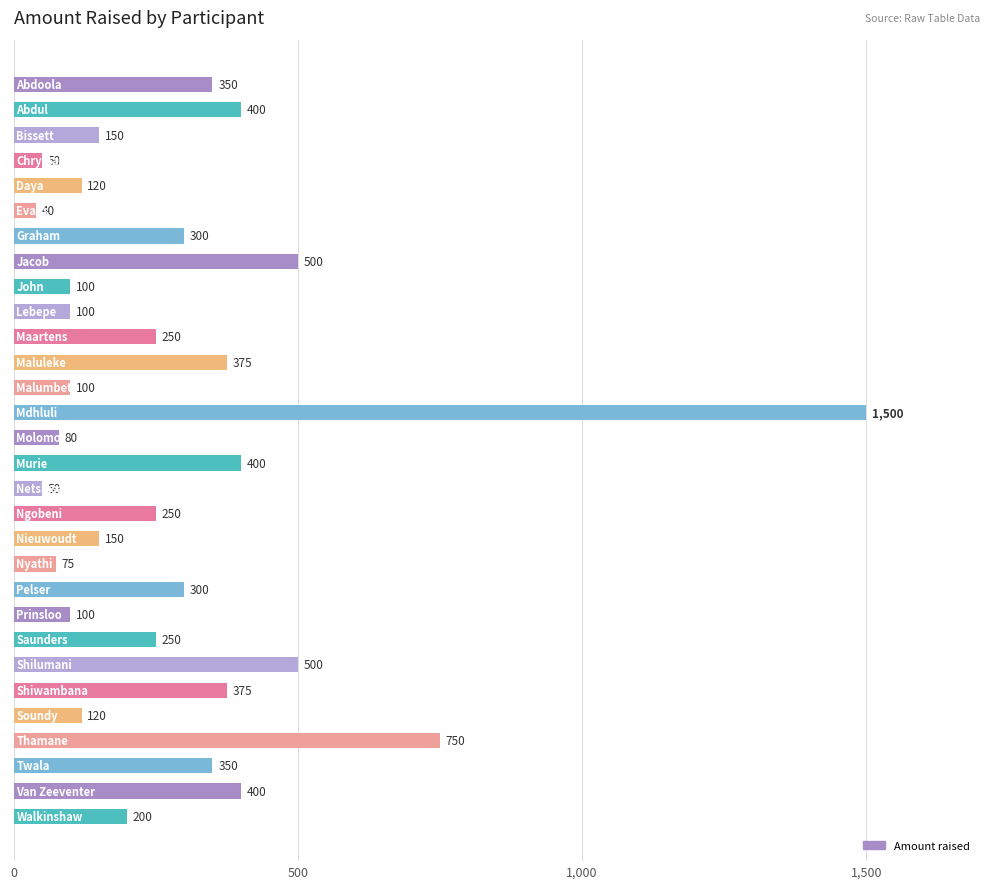

Reading top to bottom, what are all the values shown in this chart?

350	400	150	50	120	40	300	500	100	100	250	375	100	1500	80	400	50	250	150	75	300	100	250	500	375	120	750	350	400	200